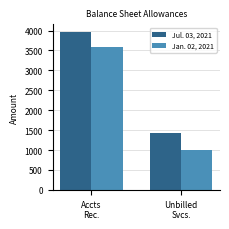

Reading right to left, transcribe all the data shown in this chart.

Jul. 03, 2021: Unbilled
Svcs.=1430	Accts
Rec.=3959
Jan. 02, 2021: Unbilled
Svcs.=1000	Accts
Rec.=3595